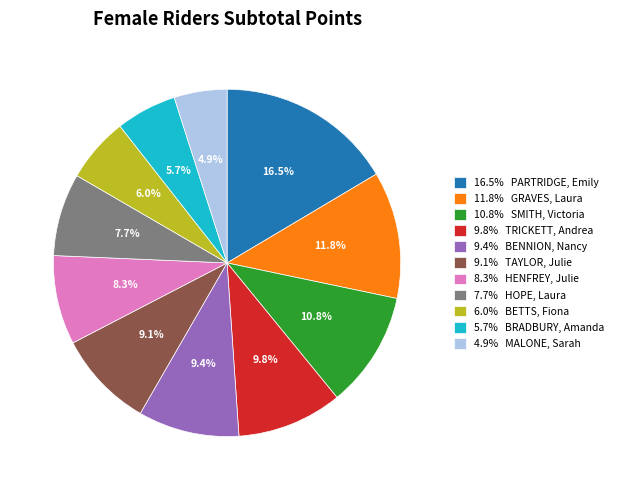

Count the number of slices in the pie.

11